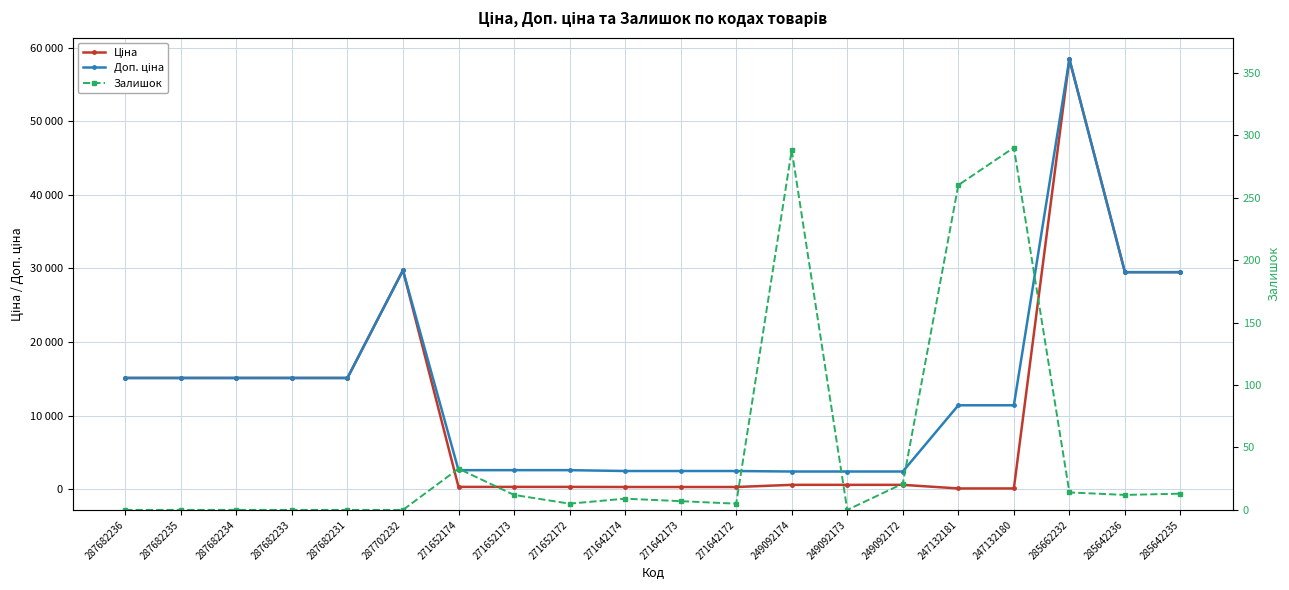

Rank the categories by Залишок value from highest to lowest.

247132180, 249092174, 247132181, 271652174, 249092172, 285662232, 285642235, 271652173, 285642236, 271642174, 271642173, 271652172, 271642172, 287682236, 287682235, 287682234, 287682233, 287682231, 287702232, 249092173